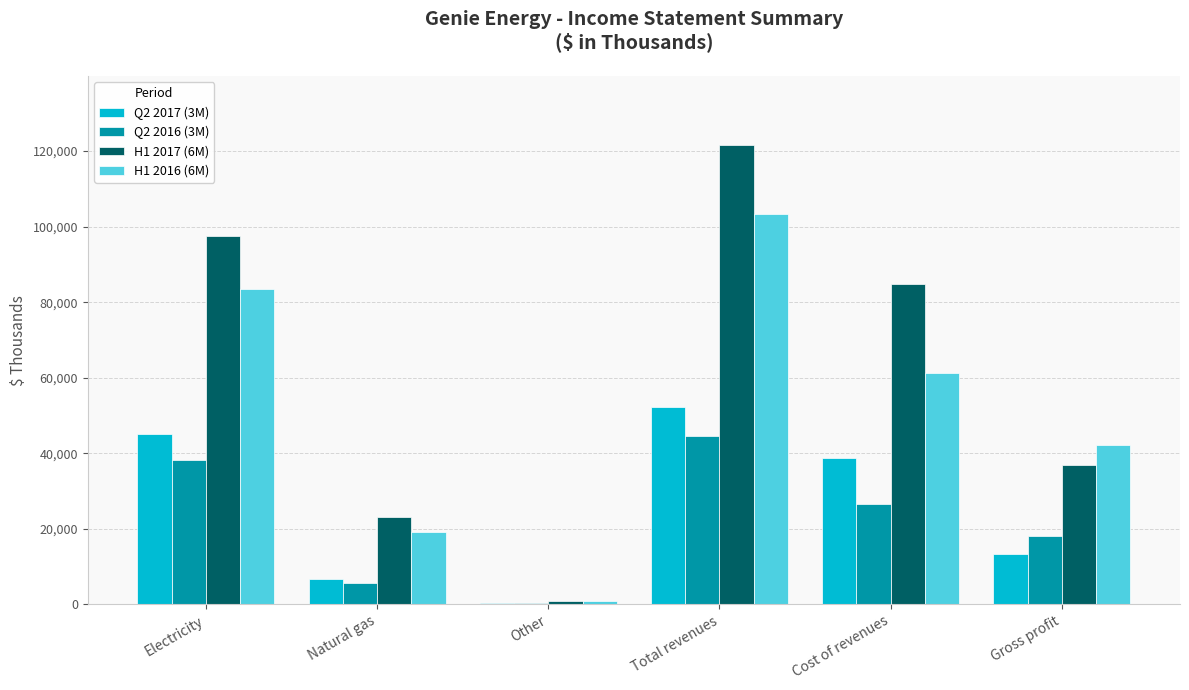

Does the chart contain stacked bars?

No